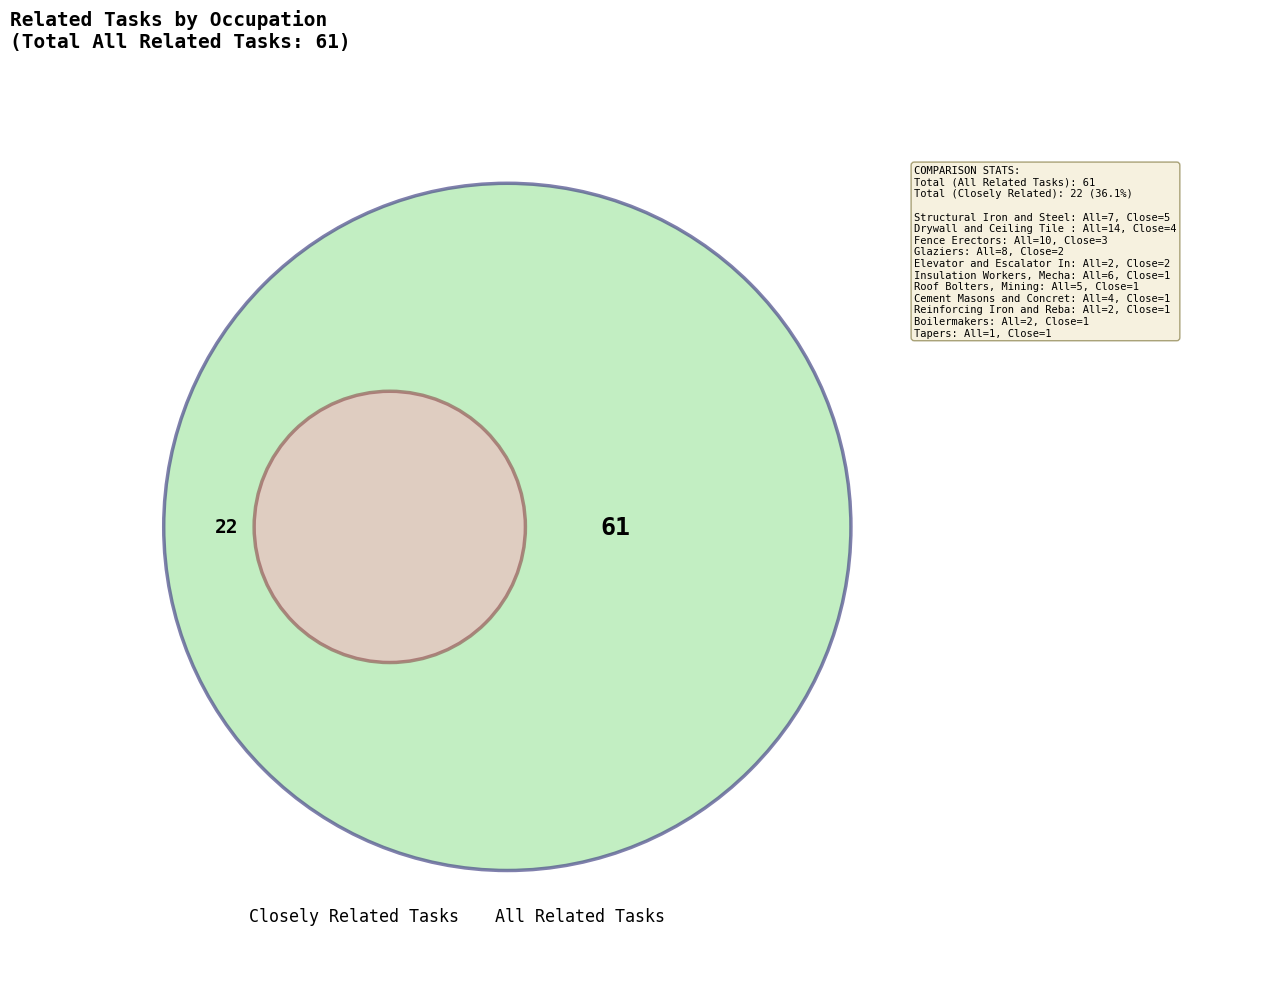

To the nearest percent, what percentage of the pie is Tapers?

2%